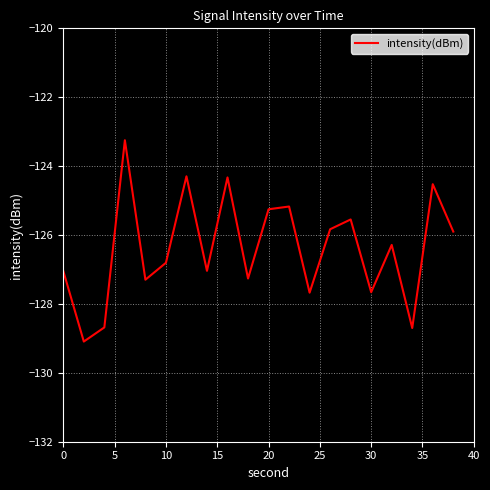

What is the greatest value displayed?

-123.2